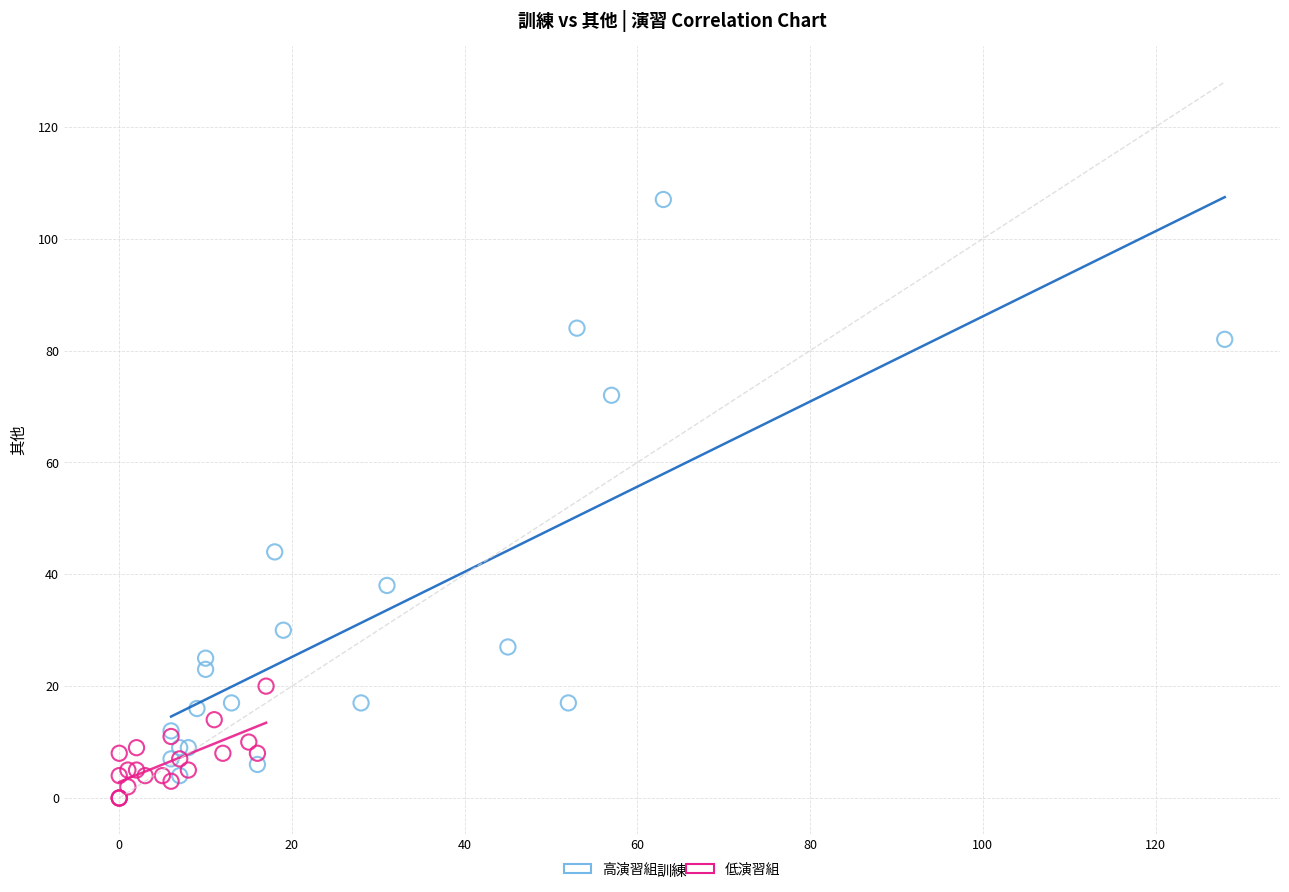

Which series reaches the maximum Y coordinate?

高演習組